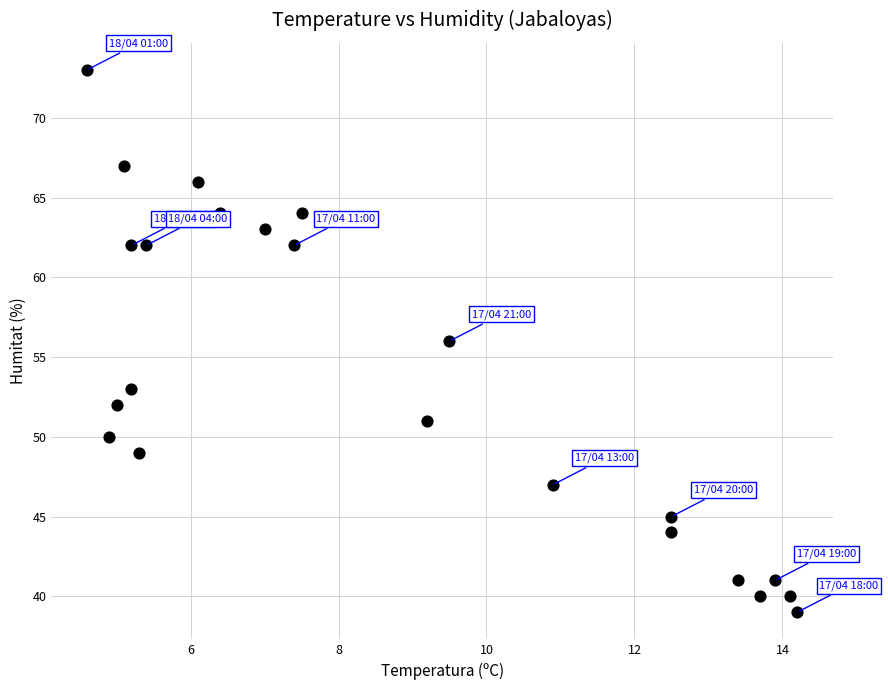

What is the range of Y values (max minus min)?

34